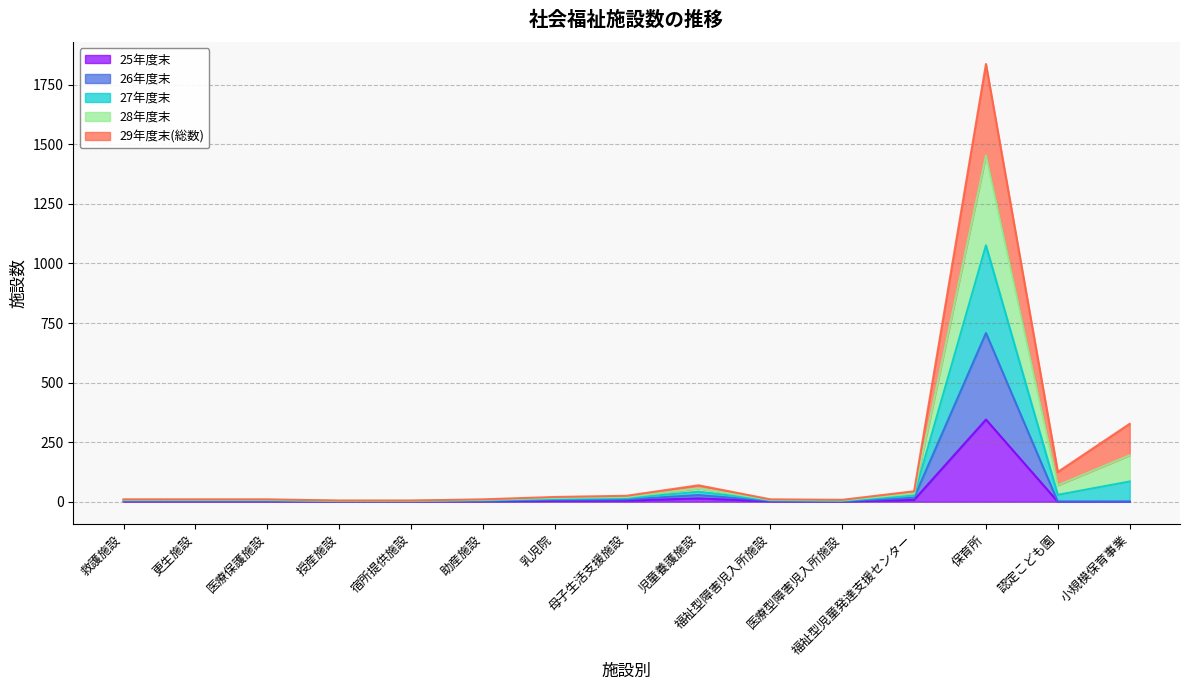

At how many categories does at least one series exceed 1300?

1